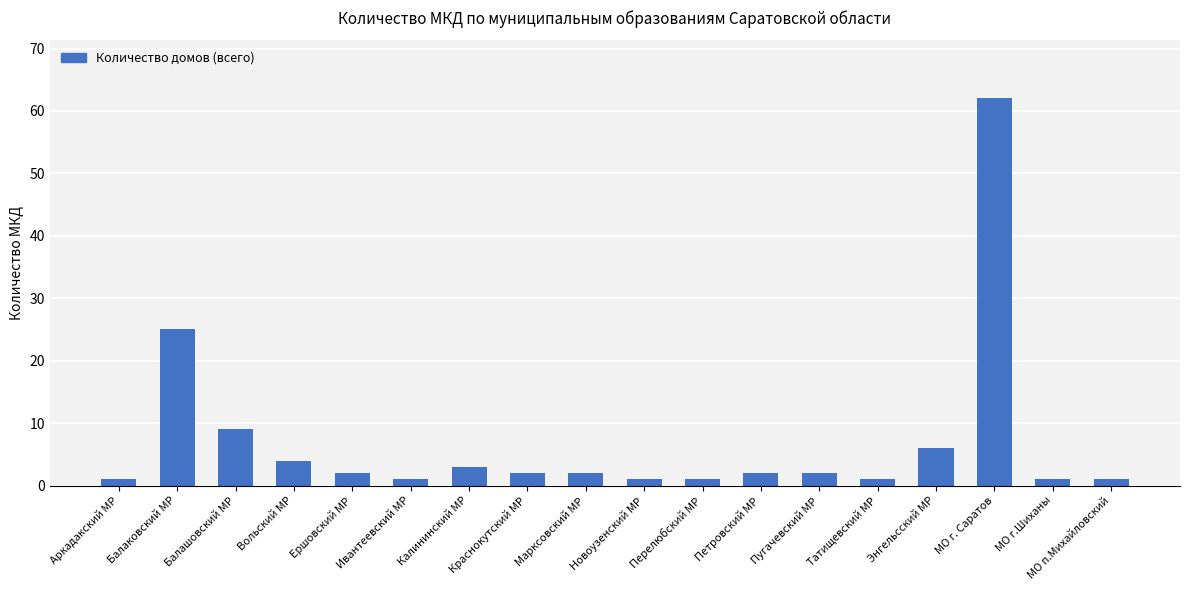

Where does the data first go above 2?

Балаковский МР